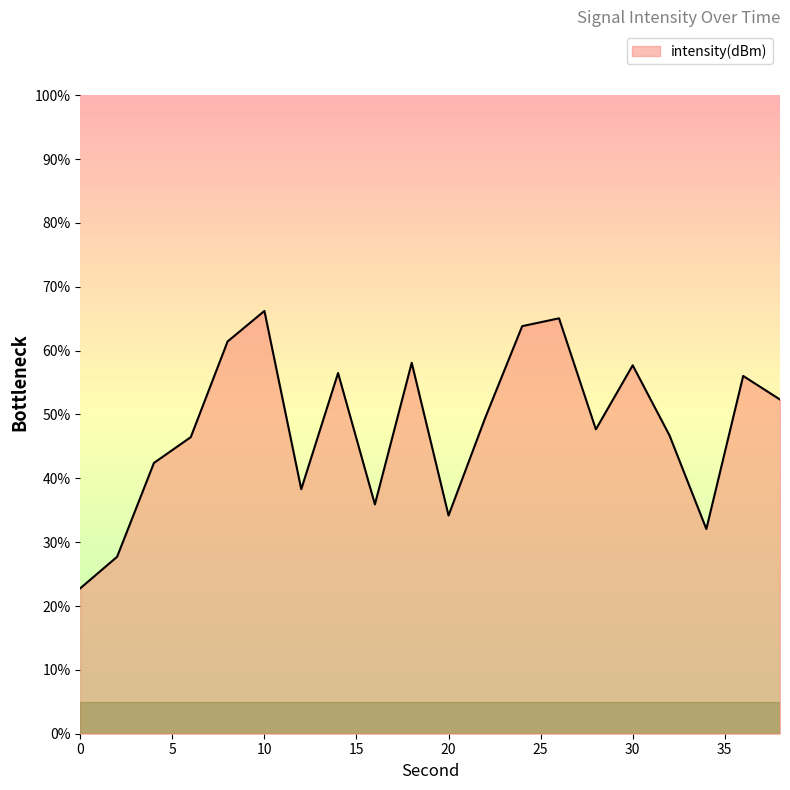

What is the maximum value shown in the chart?

66.2